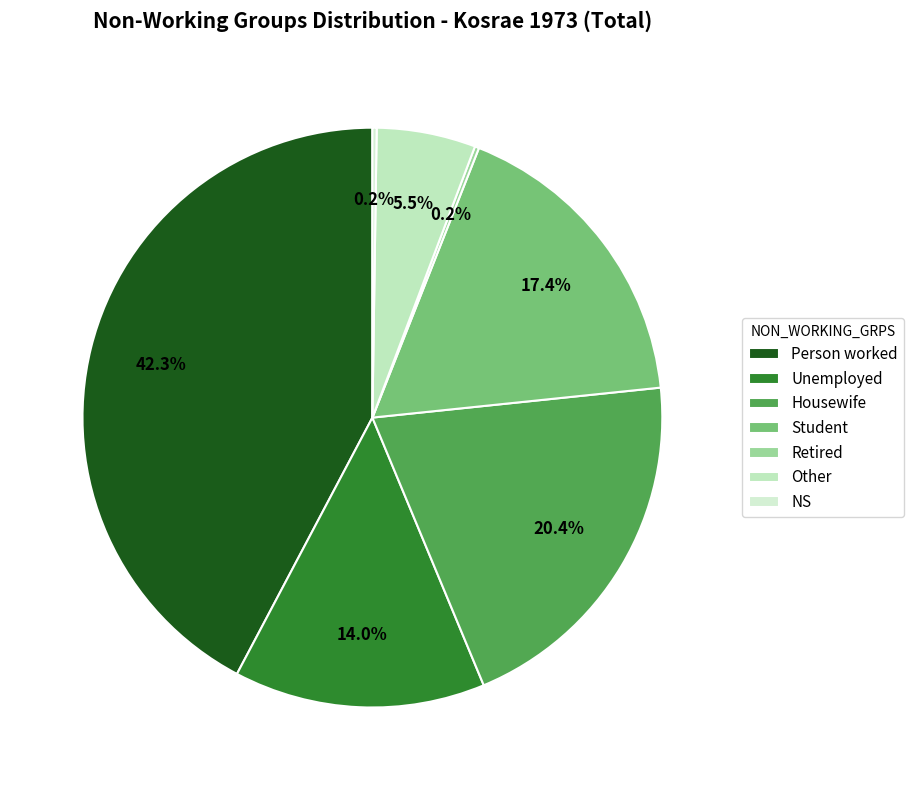

Which category has the biggest portion of the pie?

Person worked